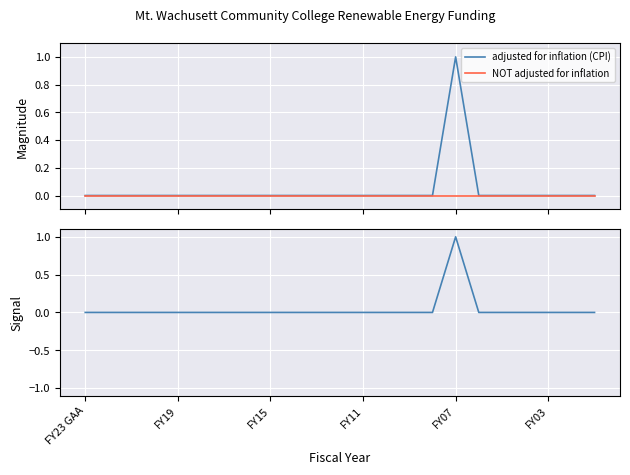

How many lines are shown in the chart?

2